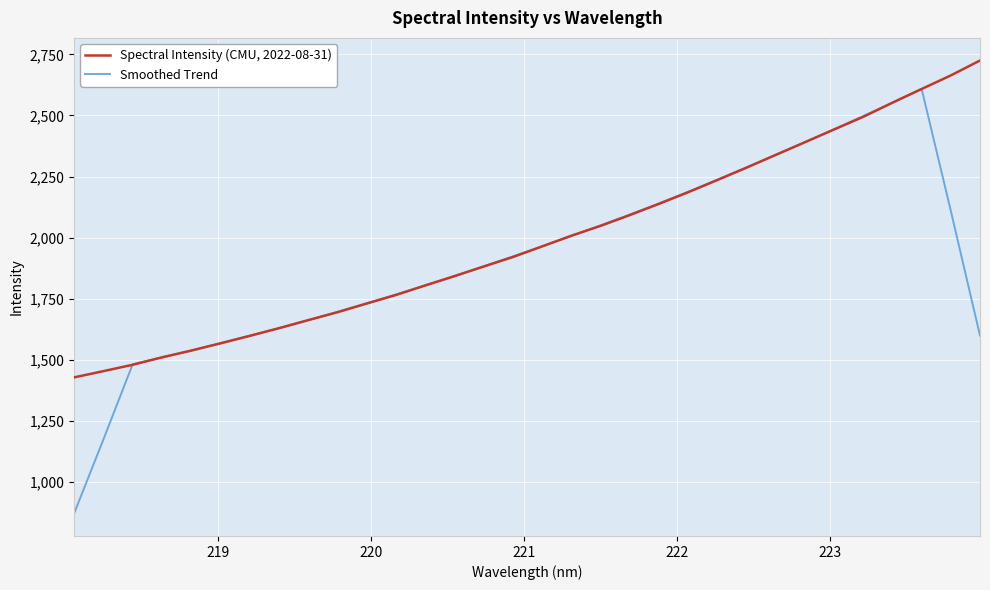

Rank the series by their maximum value, from highest to lowest.

Spectral Intensity (CMU, 2022-08-31), Smoothed Trend